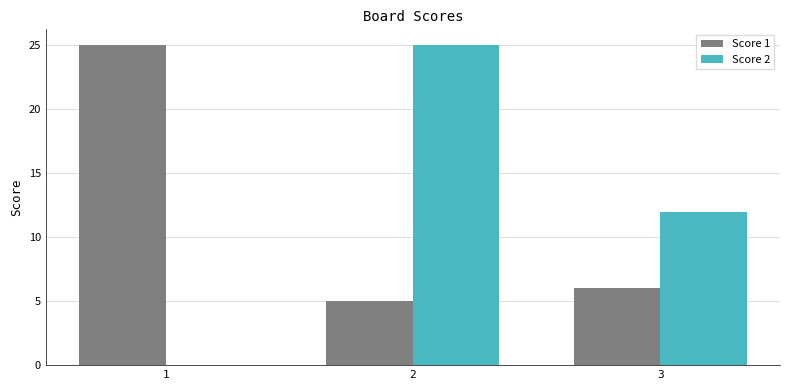

Is the value of Score 2 at 3 greater than the value of Score 1 at 3?

Yes